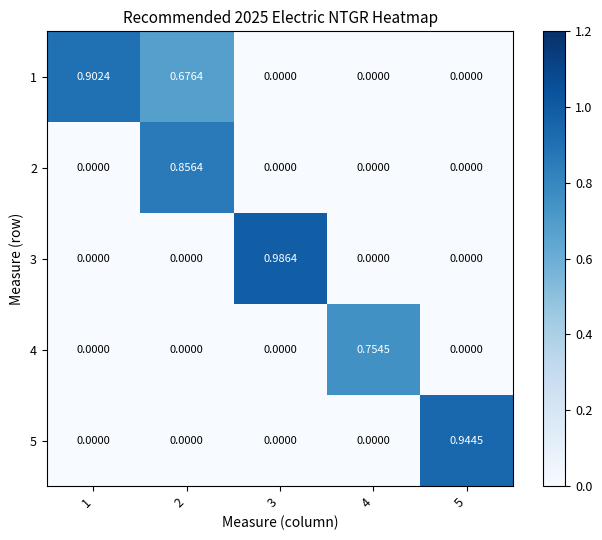

Rank the series at 3 from highest to lowest value.

3, 1, 2, 4, 5